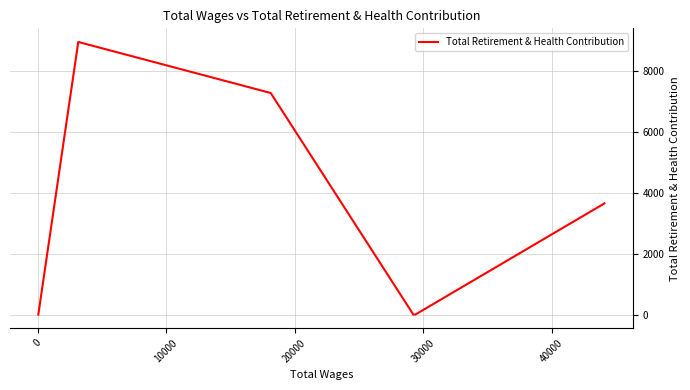

How many lines are shown in the chart?

1